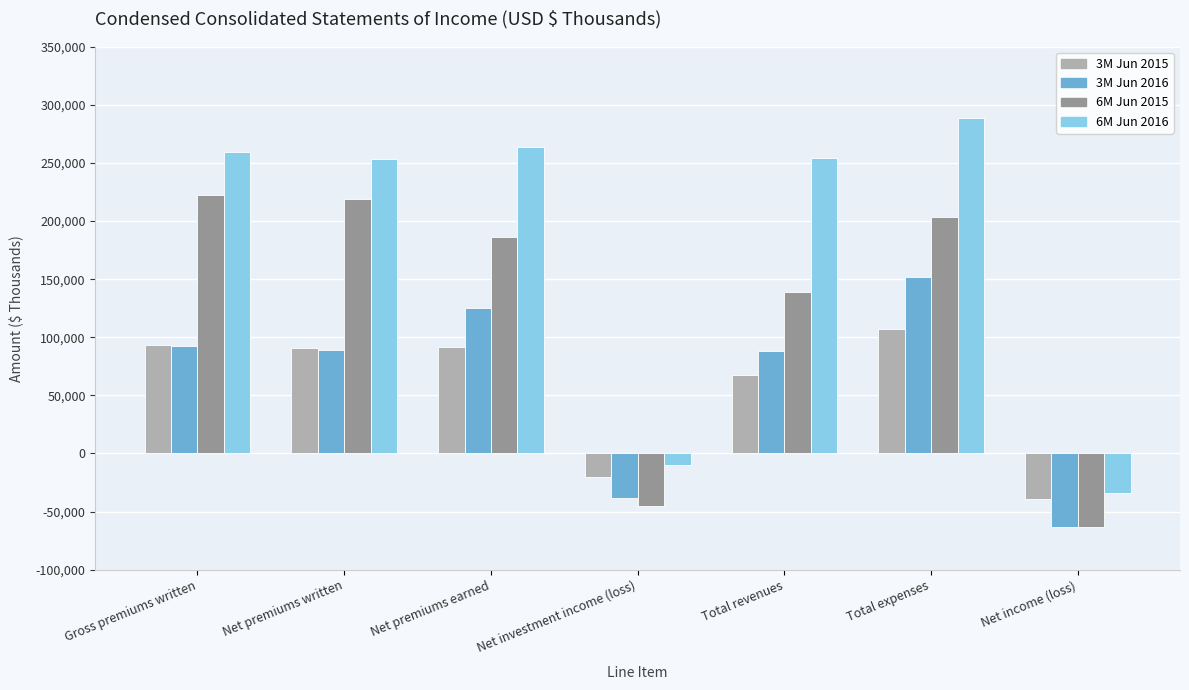

Rank the series by their maximum value, from highest to lowest.

6M Jun 2016, 6M Jun 2015, 3M Jun 2016, 3M Jun 2015